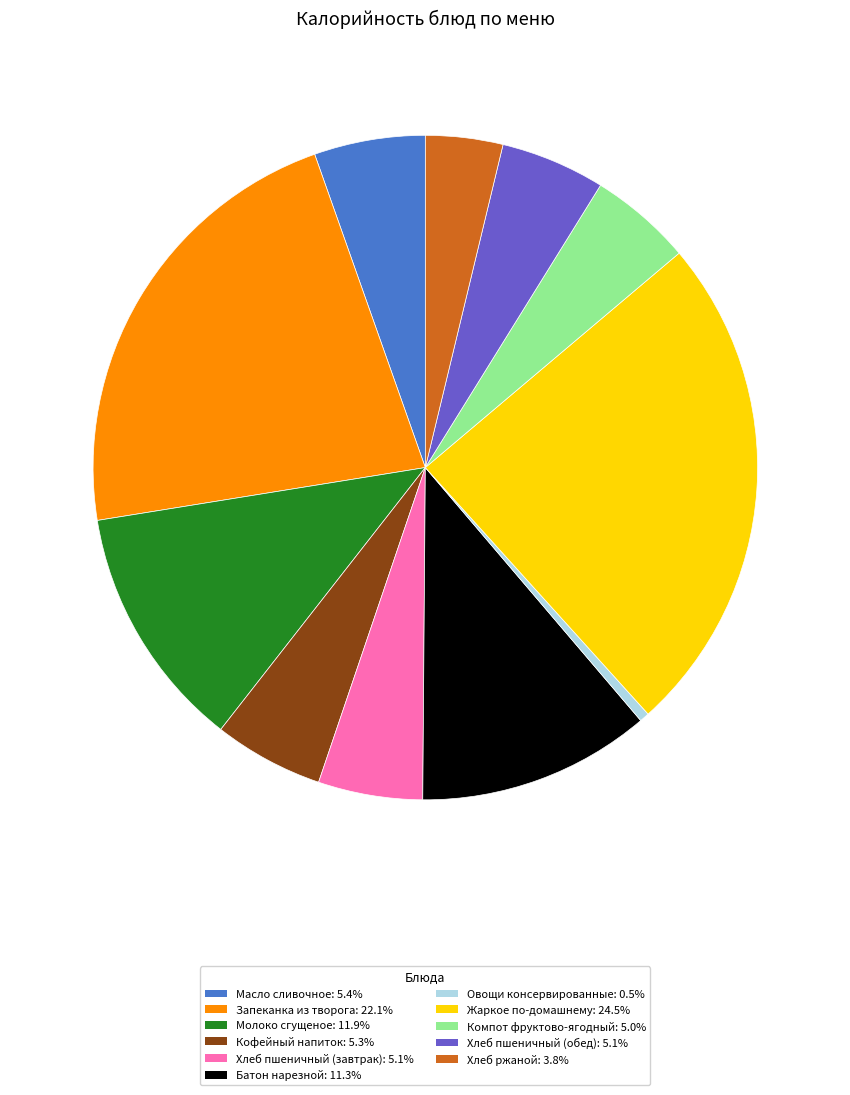

Does any single category account for the majority?

No